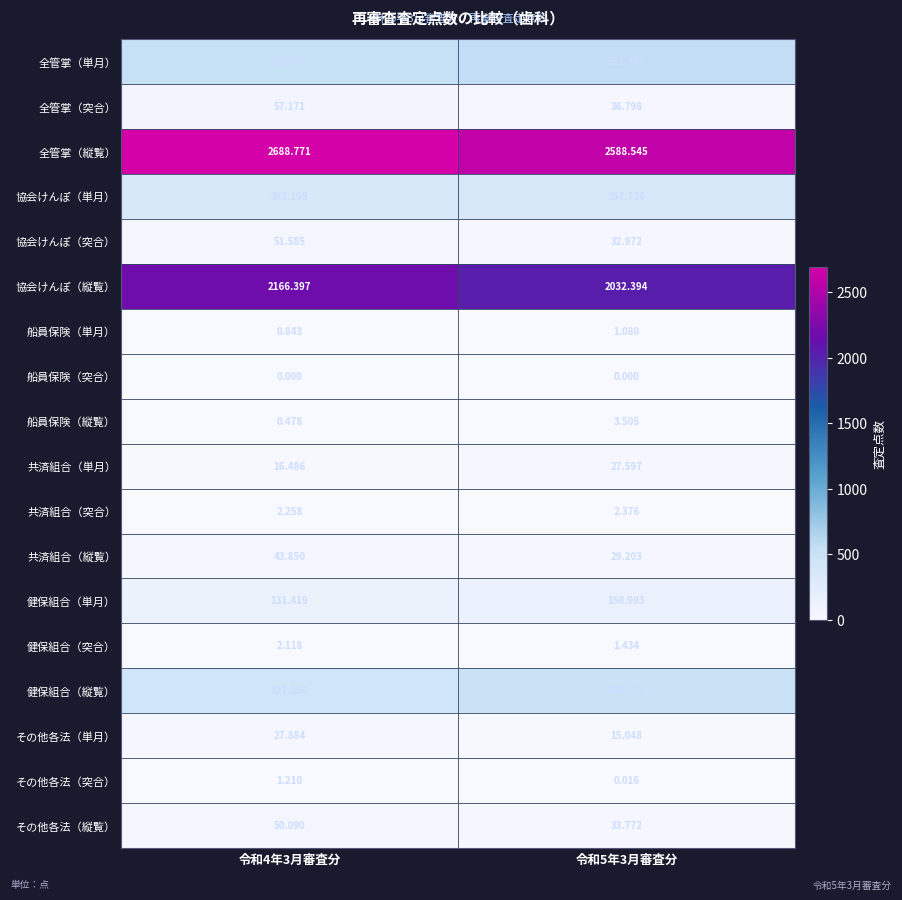

At how many categories does at least one series exceed 2534?

2